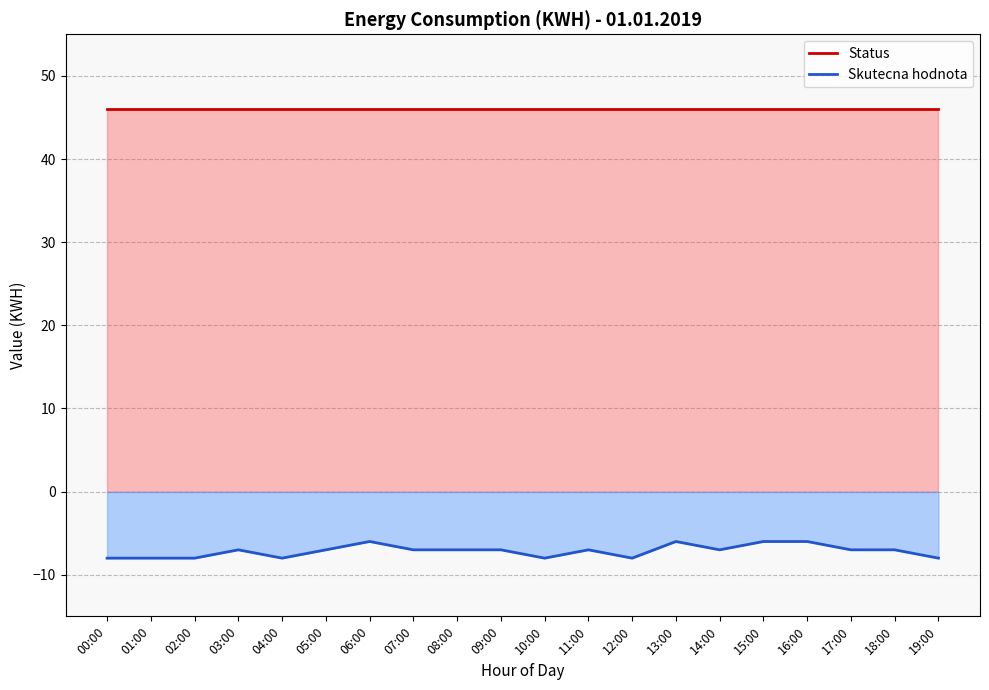

True or false: Status and Skutecna hodnota cross at least once.

False